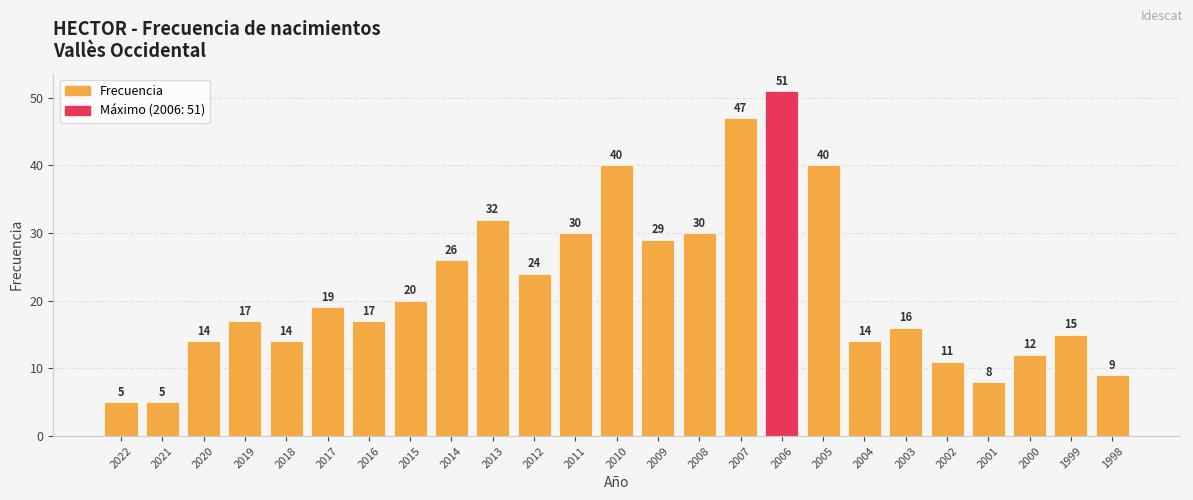

Which category has the highest value across all series?

2006